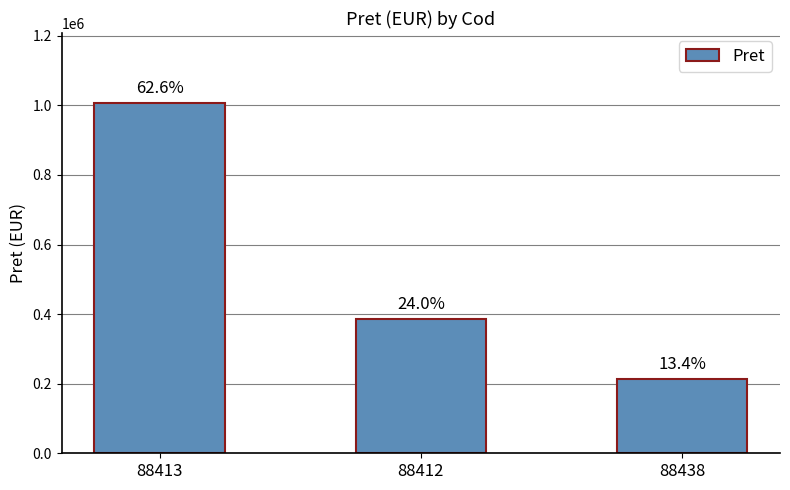

Are the bars horizontal?

No